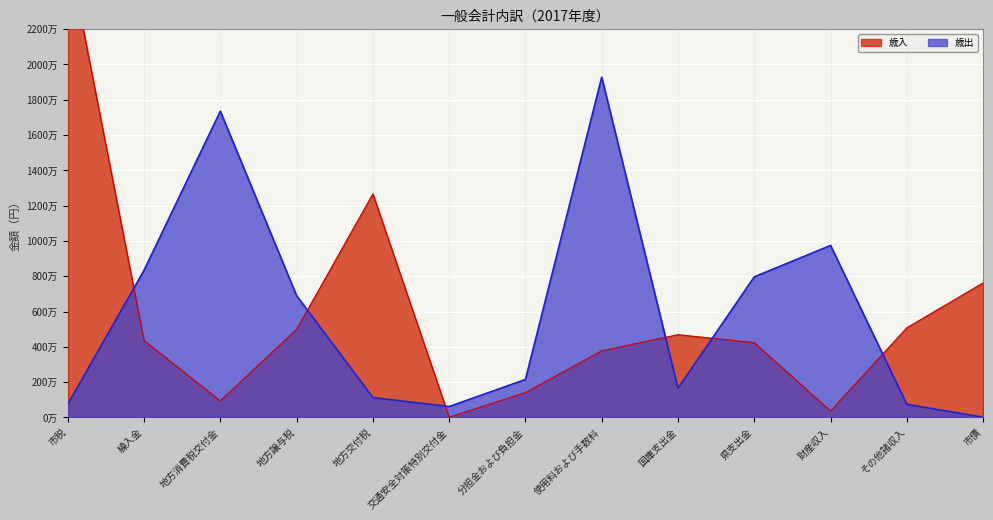

In 歳出, how many points are lower than both neighbors (excluding endpoints)?

2